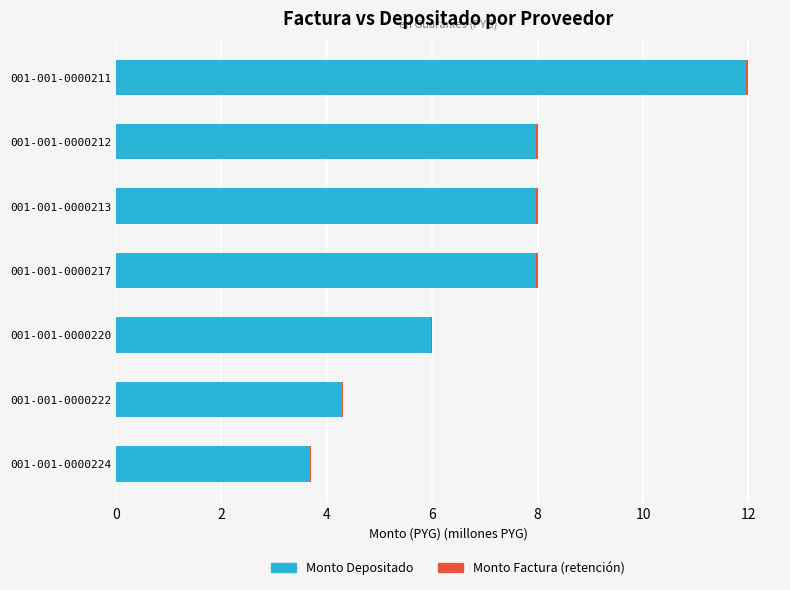

At which category is the sum across all series the highest?

001-001-0000211